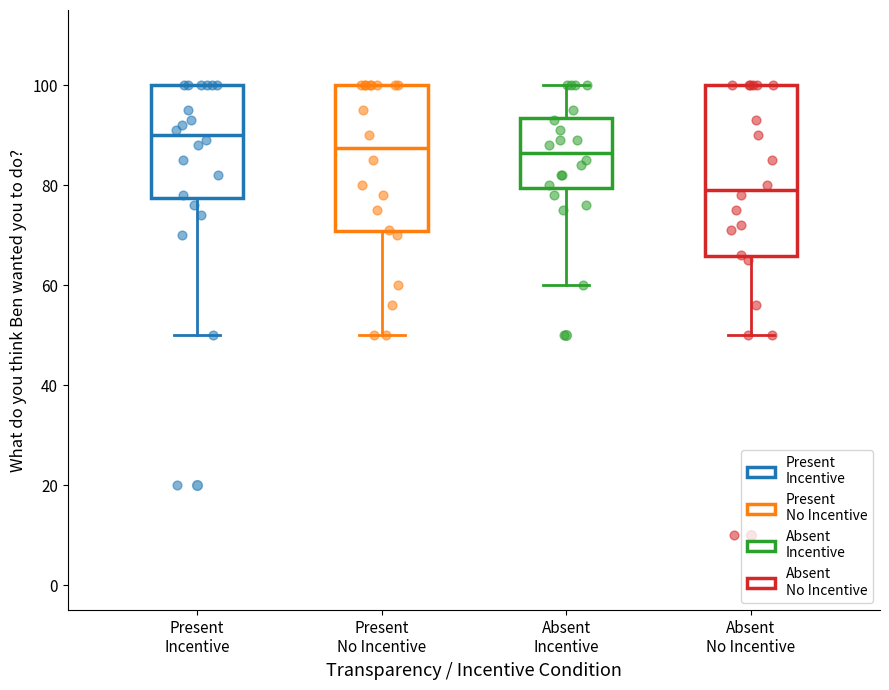

Reading left to right, transcribe this box plot: for each box, give where its median line is, the range the box spans, and where its two whiskers end, as read against the y-axis. The values are not printed on the chart, so give them approximately, as read against the axis.

Present Incentive: median 90, box 78 to 100, whiskers 50 to 100
Present No Incentive: median 88, box 70 to 100, whiskers 50 to 100
Absent Incentive: median 86, box 80 to 94, whiskers 60 to 100
Absent No Incentive: median 80, box 66 to 100, whiskers 50 to 100